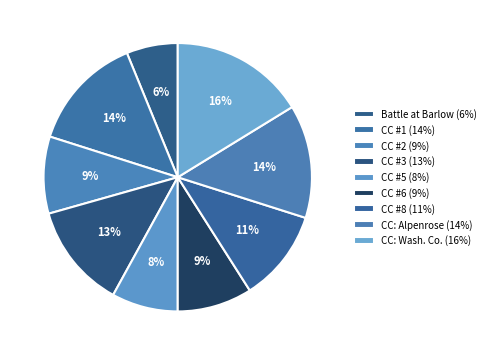

How many slices are in this pie chart?

9